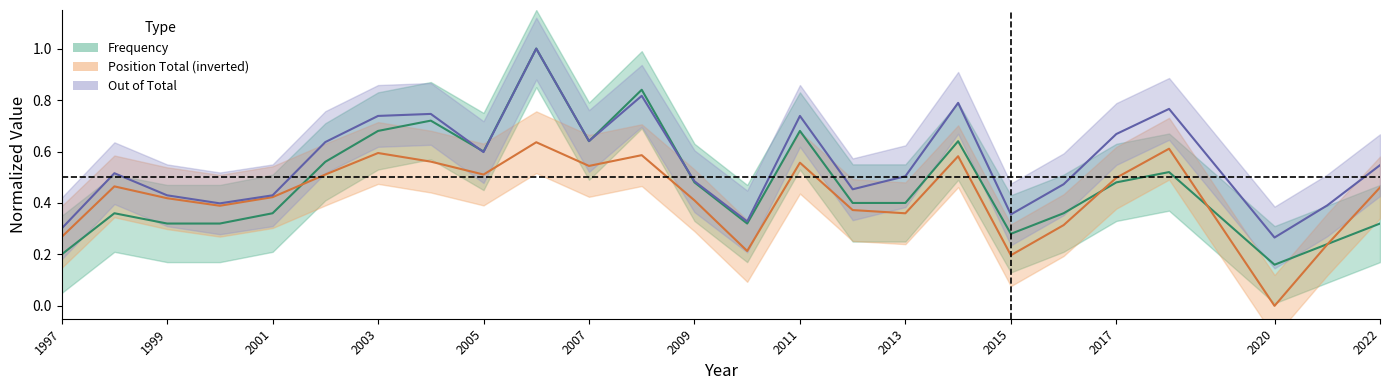

What is the value of the Frequency point at the 25th from the left?

0.3